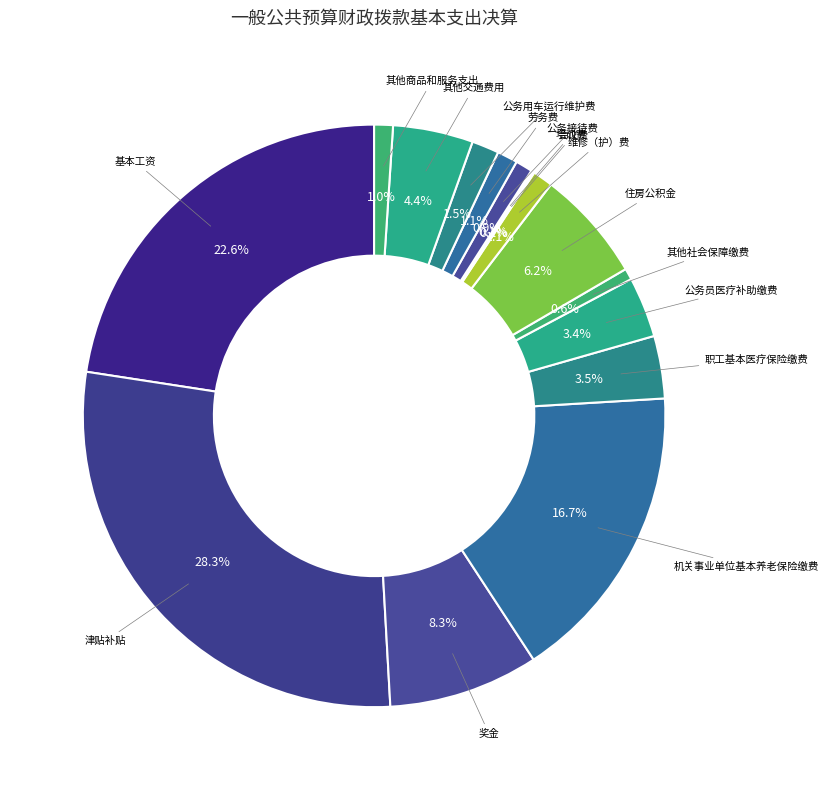

To the nearest percent, what is the difference between the largest and smallest slice percentages?

28%